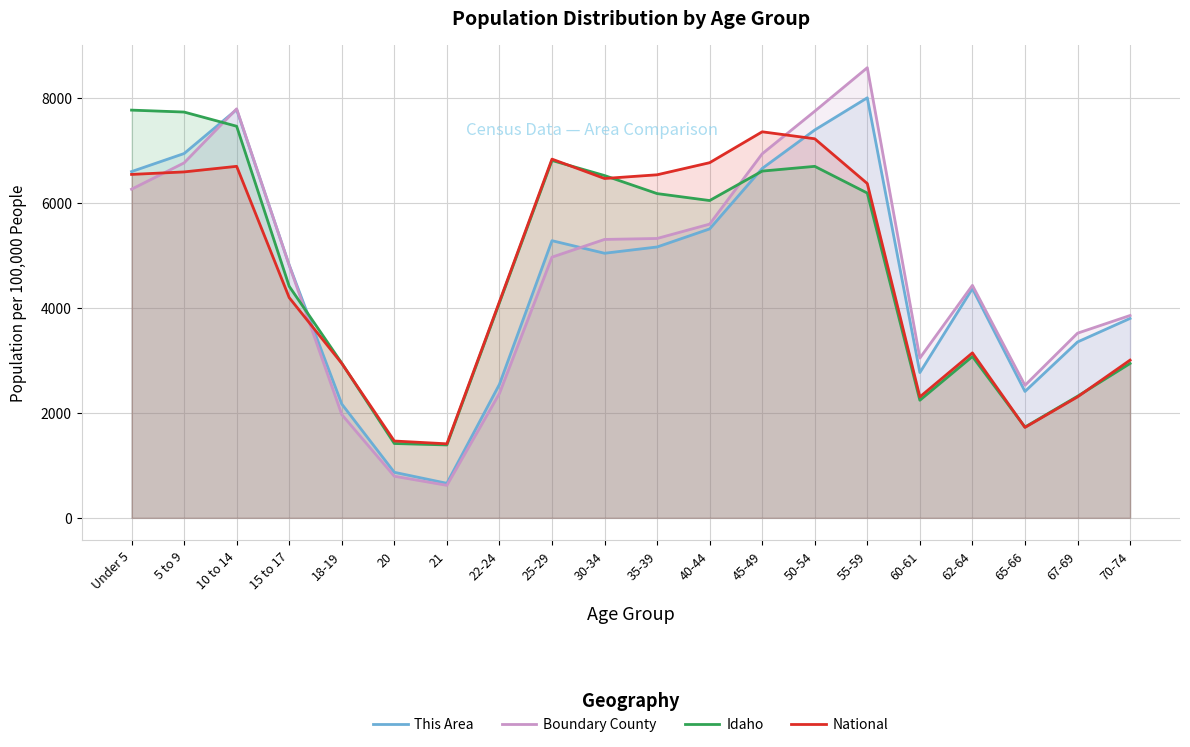

Between which two adjacent categories do Idaho and National first intersect?

18-19 and 20